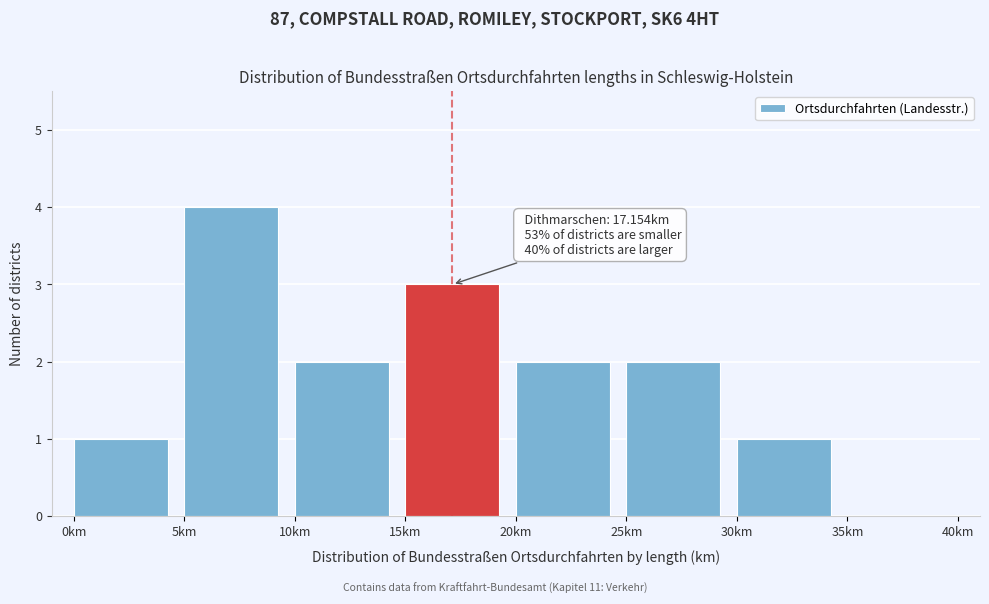

Over which range of the x-axis is the bar tallest?

5 to 10